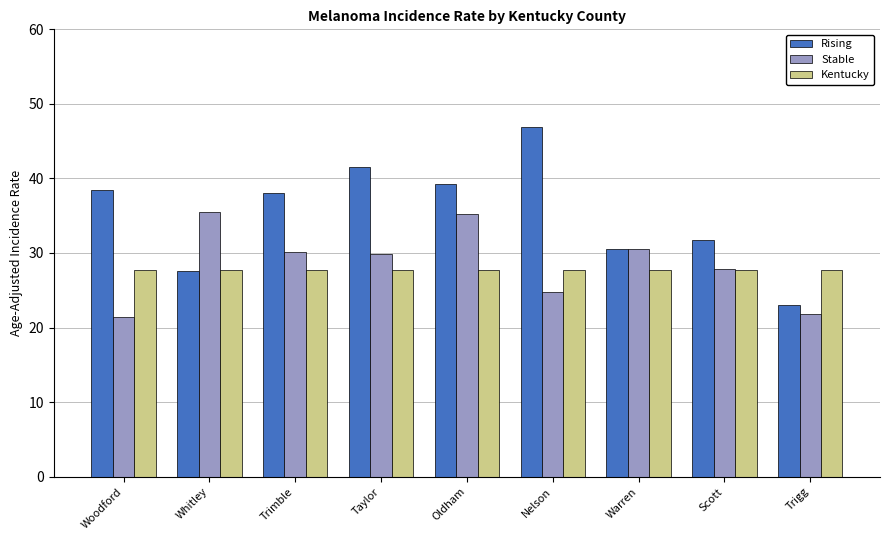

What is the spread (max minus min) of values at Taylor?

13.8